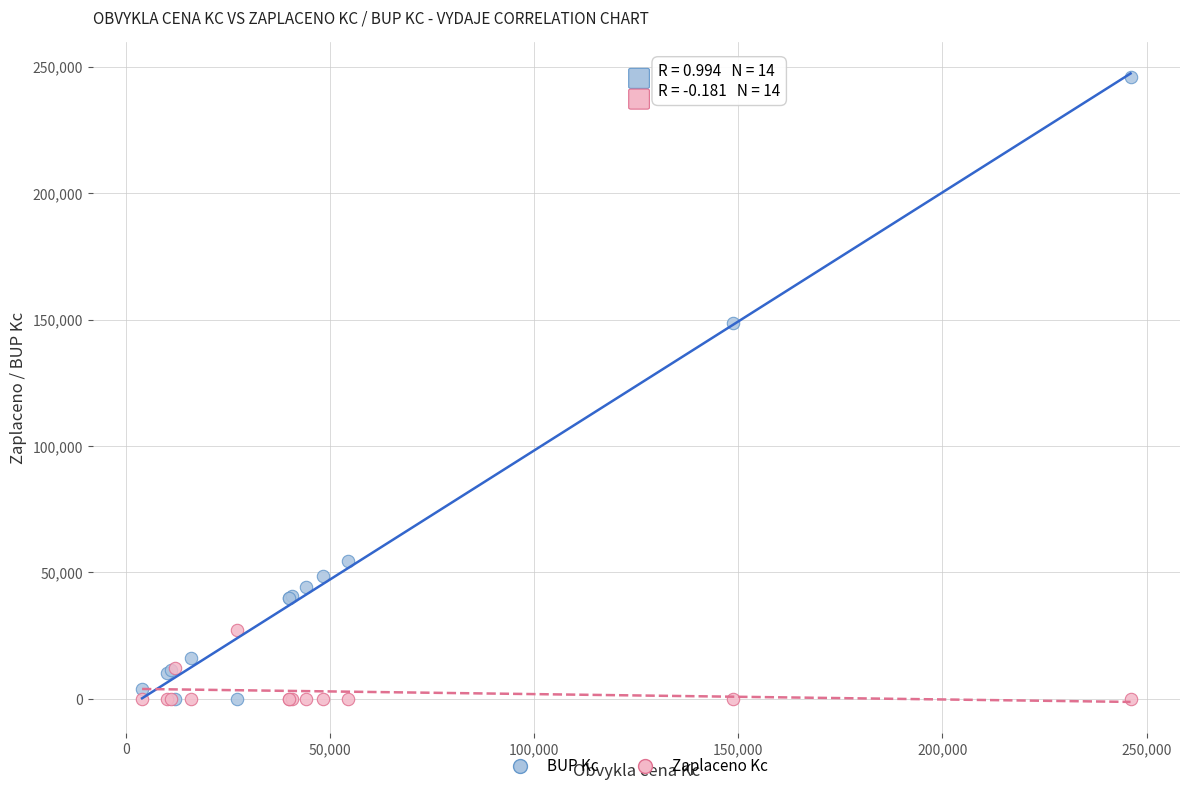

In the BUP Kc series, what Y value is closest to 123037?

148750